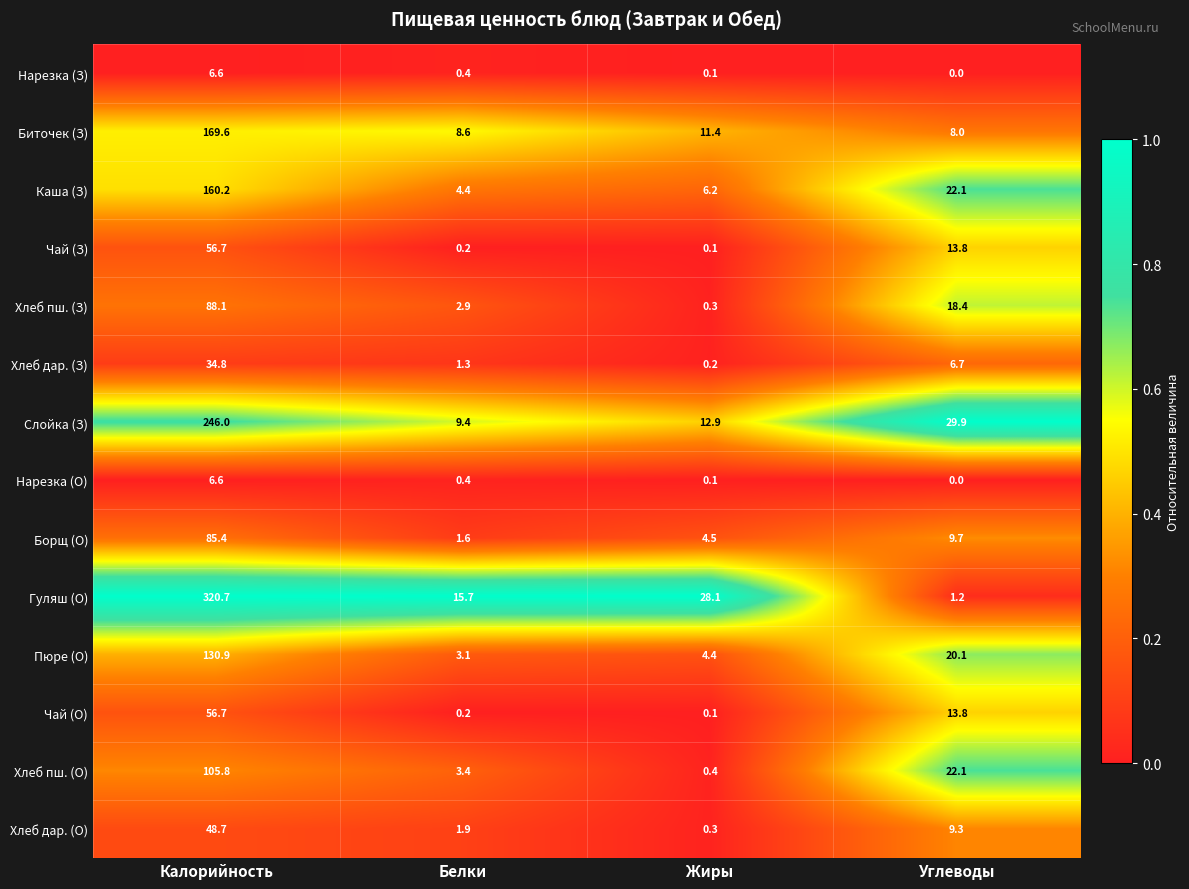

The Каша (З) series shows 1.9 at Белки. True or false?

False